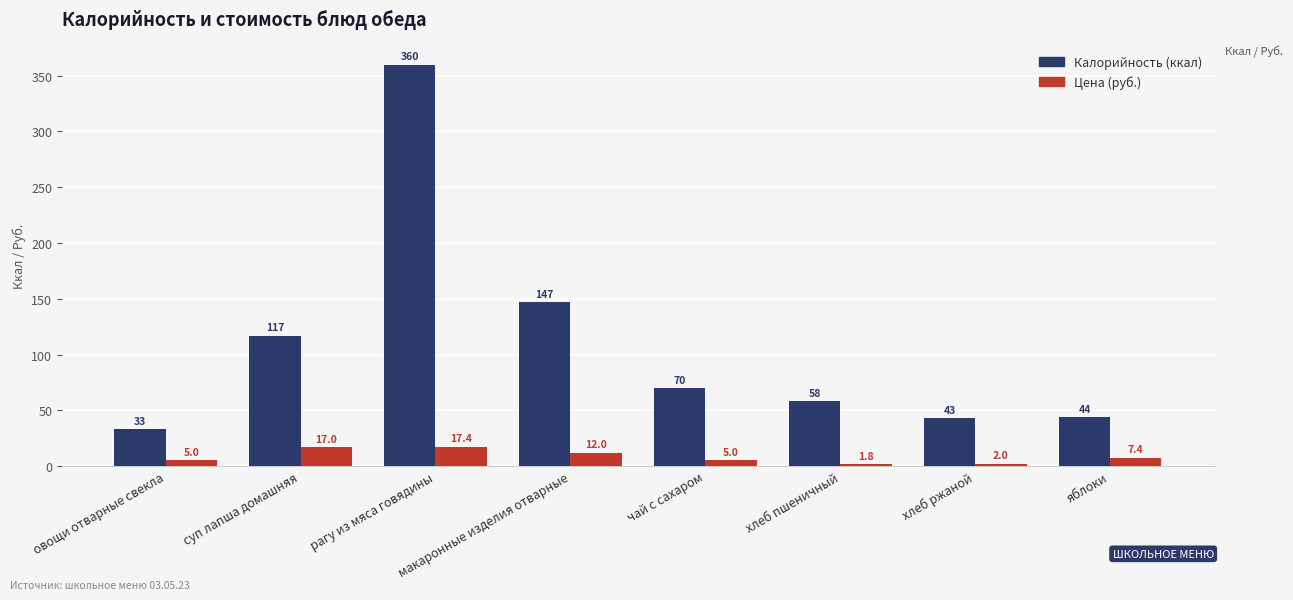

How many data points does each series have?

8